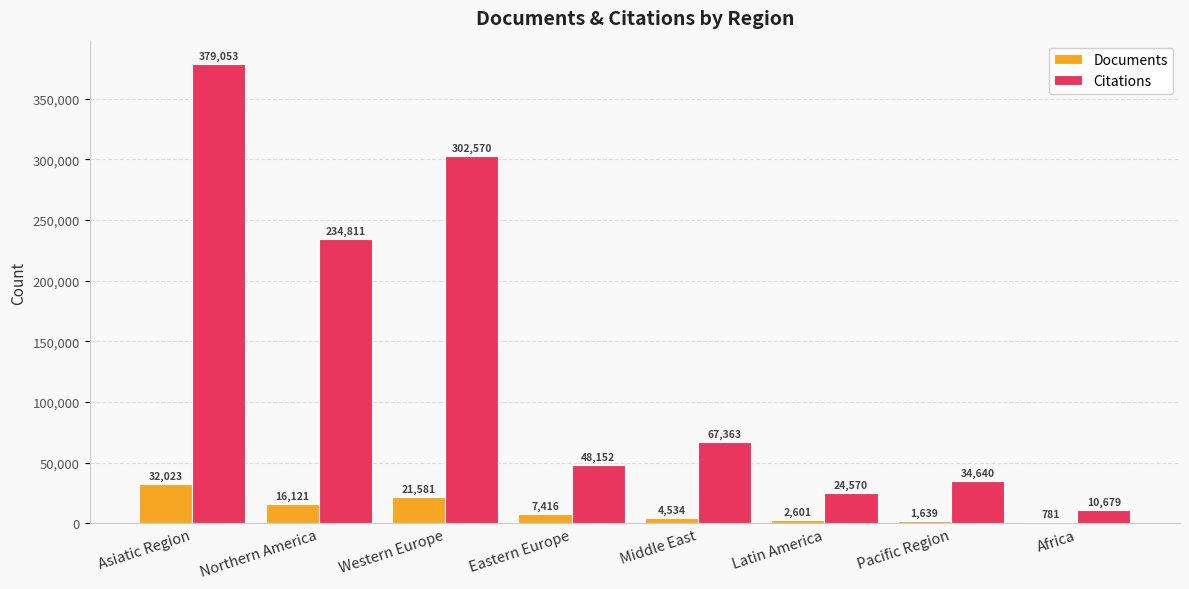

True or false: Citations has a value of 20823 at Middle East.

False